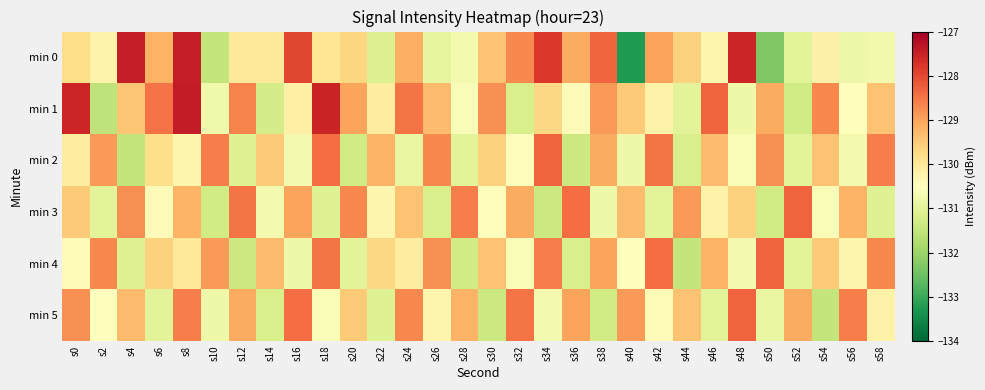

Which label corresponds to the largest value in the chart?

s8